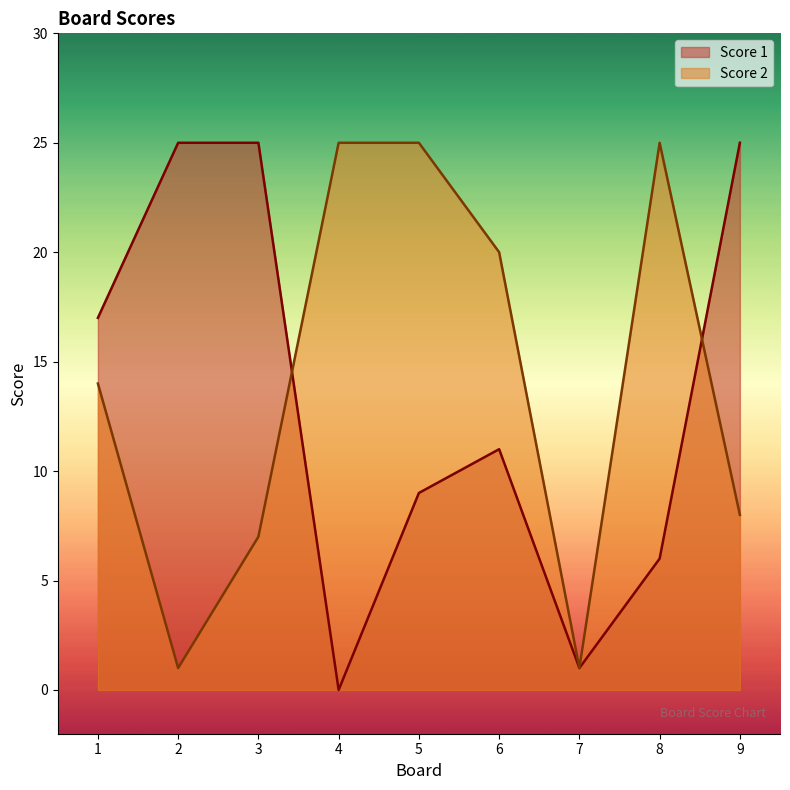

How many times do Score 1 and Score 2 cross each other?

2